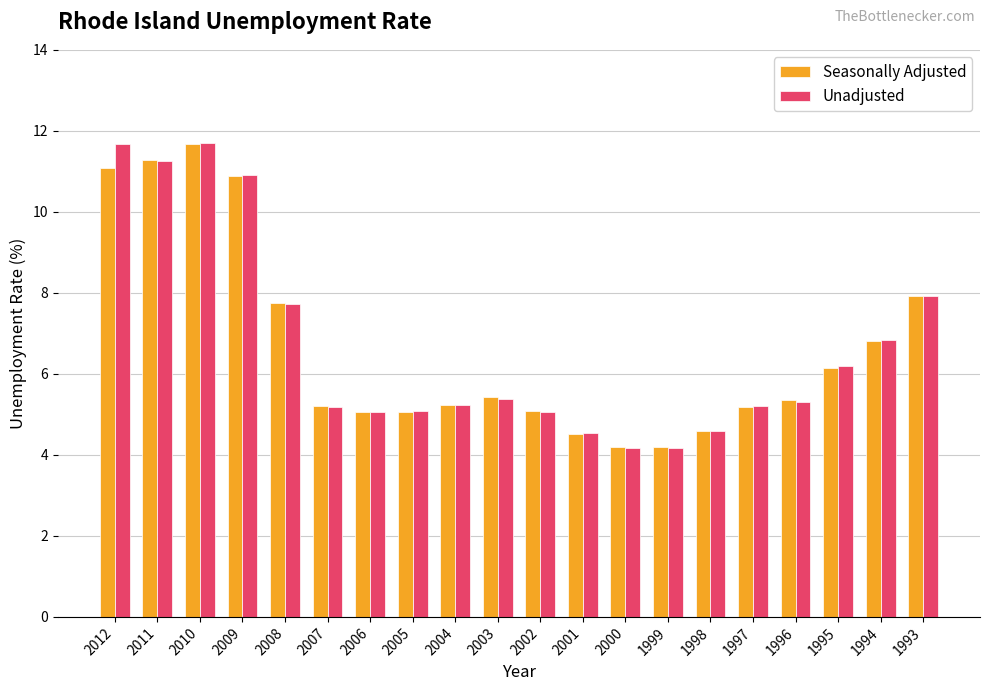

What are all the series names shown in the legend?

Seasonally Adjusted, Unadjusted